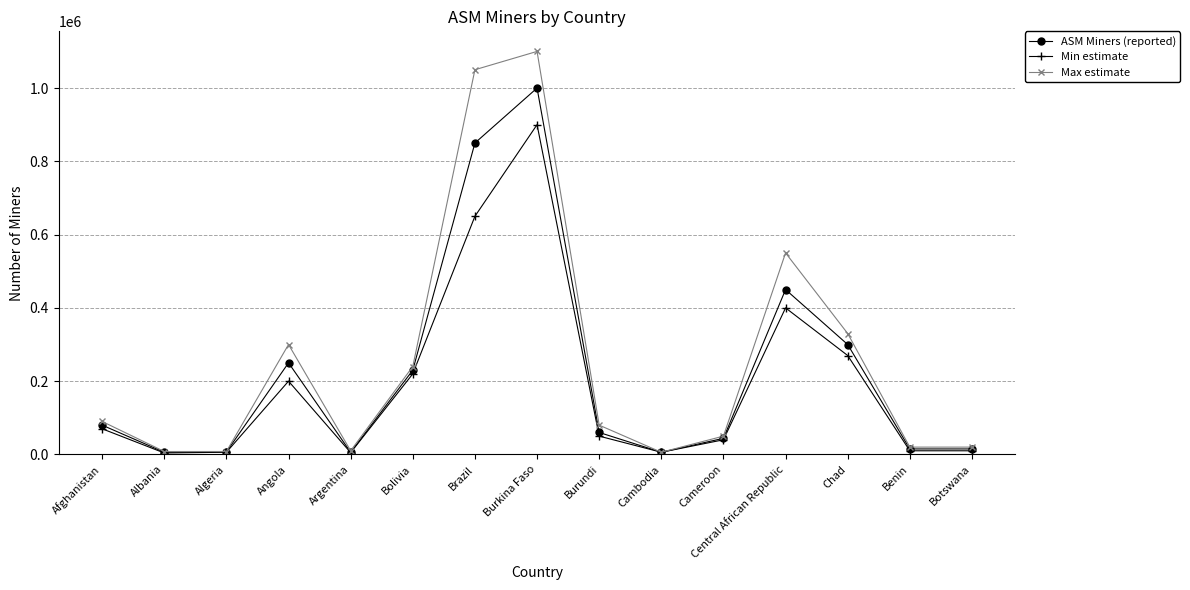

The Max estimate series shows 50000 at Cameroon. True or false?

True